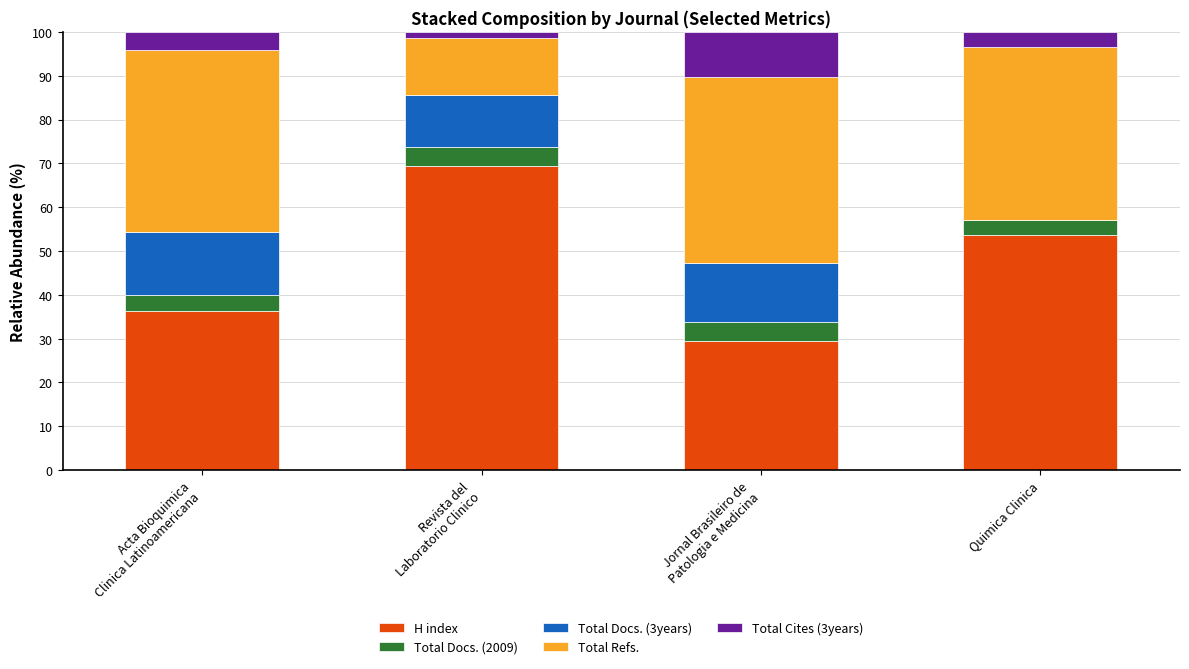

What is the highest value of the H index series?

69.3